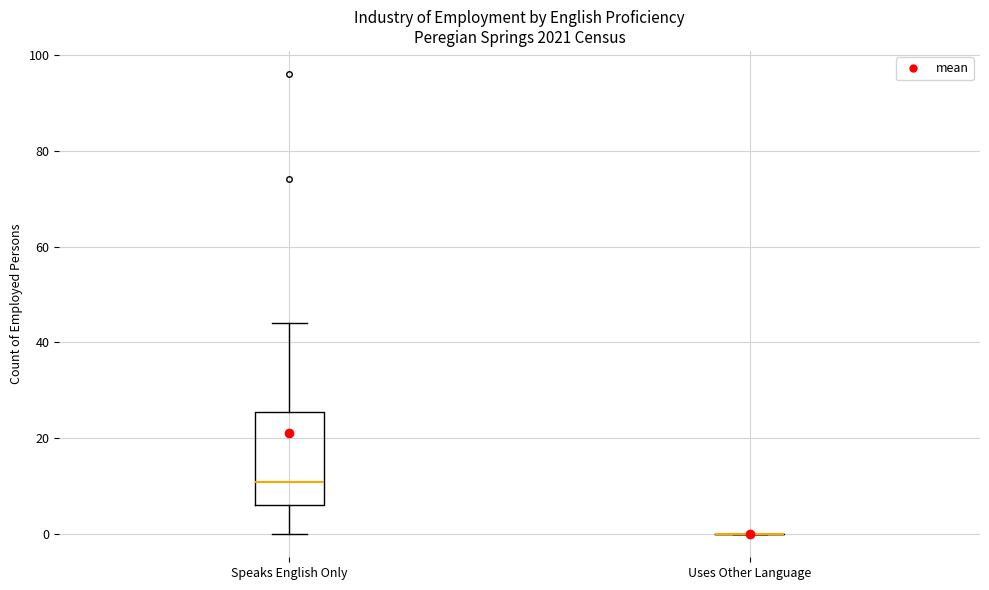

Which box is the tallest, from its lower edge to its upper edge?

Speaks English Only